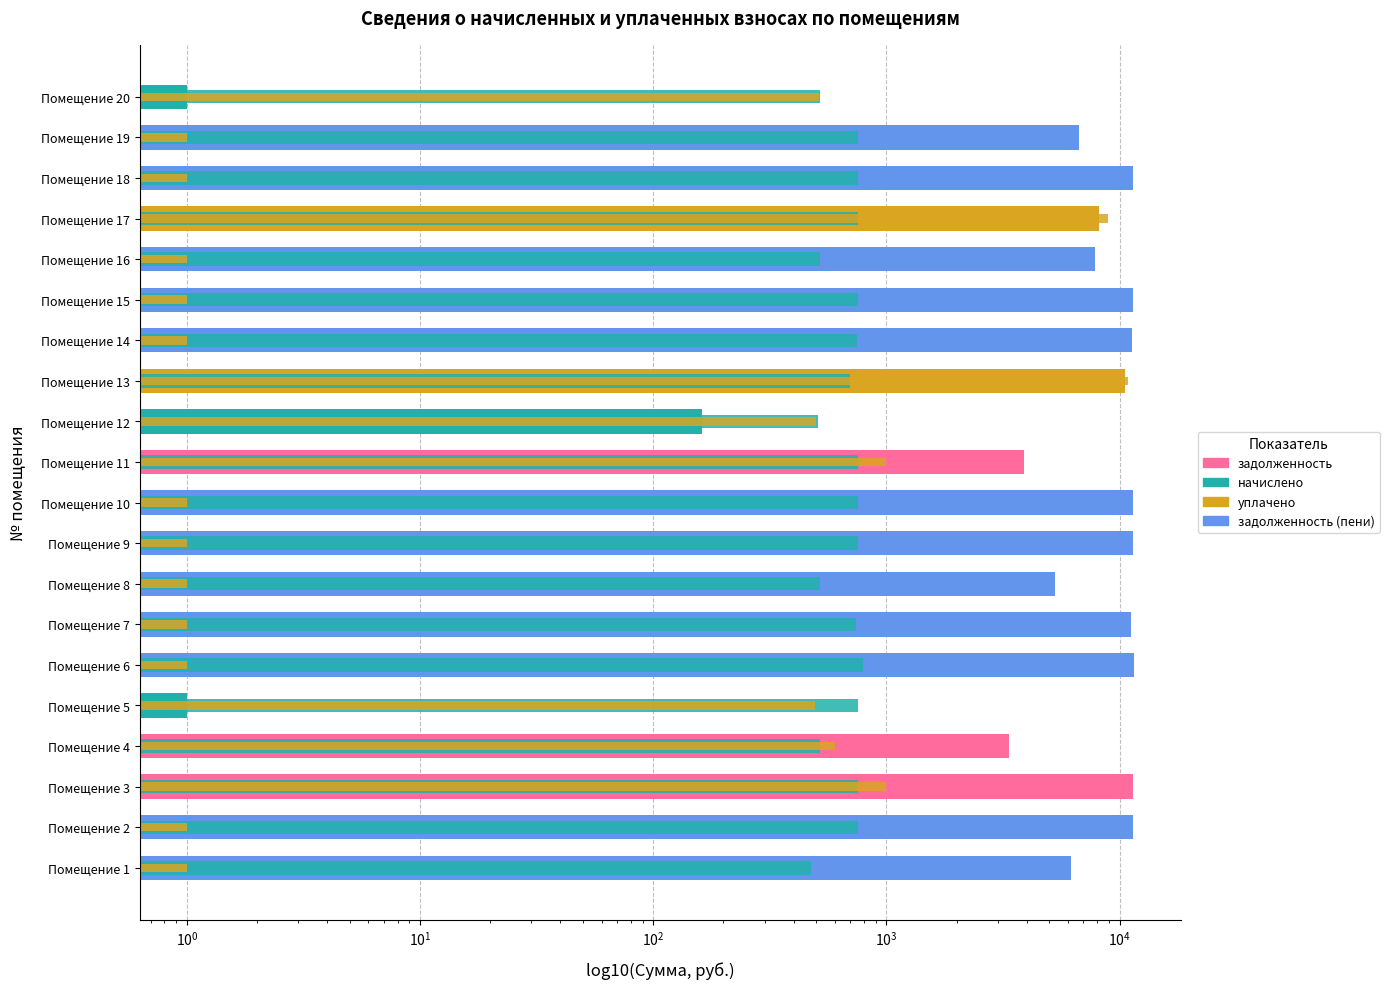

Are the bars horizontal?

Yes